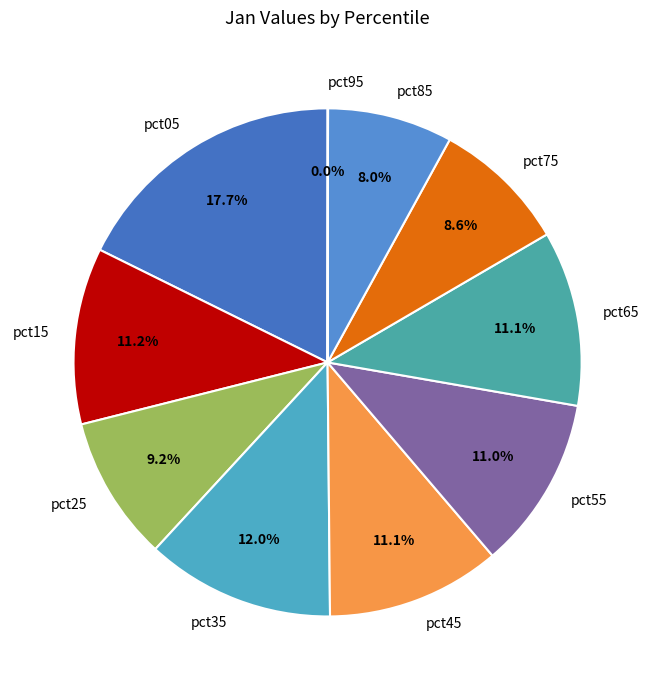

What percentage do pct05 and pct45 together represent?

28.8%